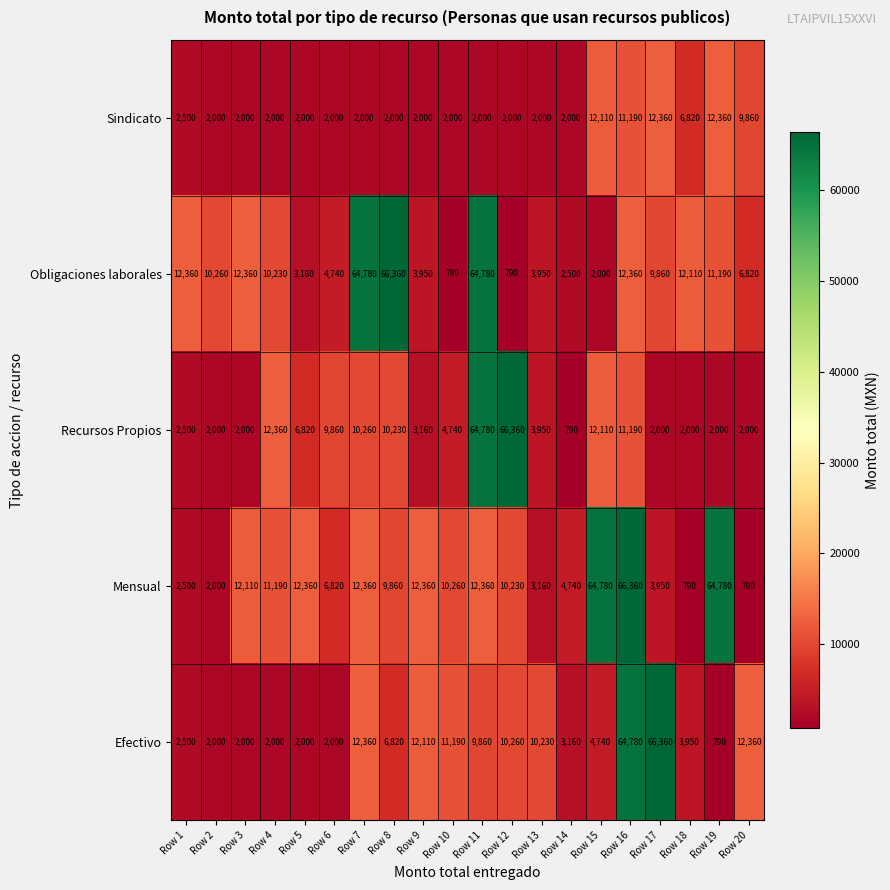

What is the difference between the highest and lowest values at Row 20?

11570